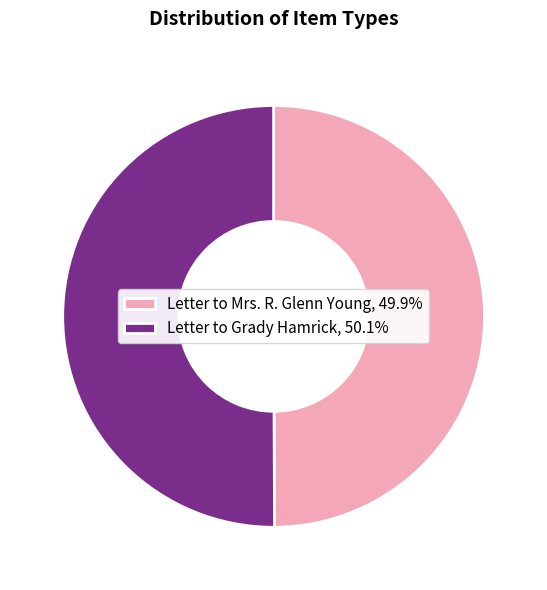

How many slices are in this pie chart?

2